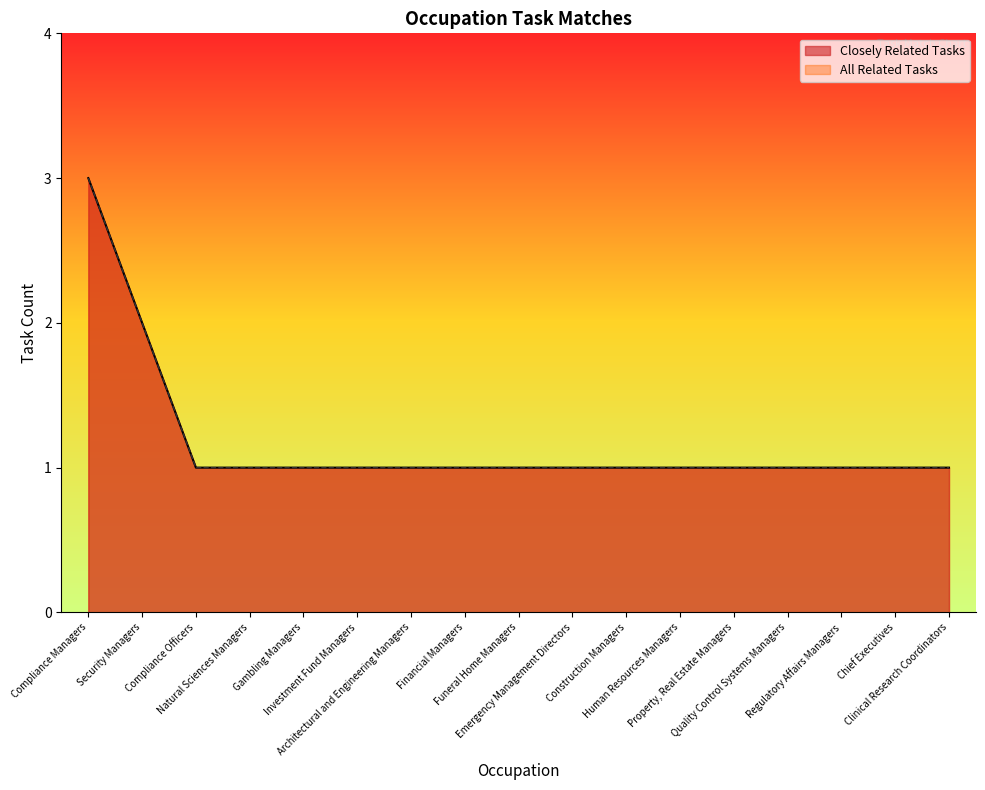

What is the difference between the maximum and minimum values in the Closely Related Tasks series?

2